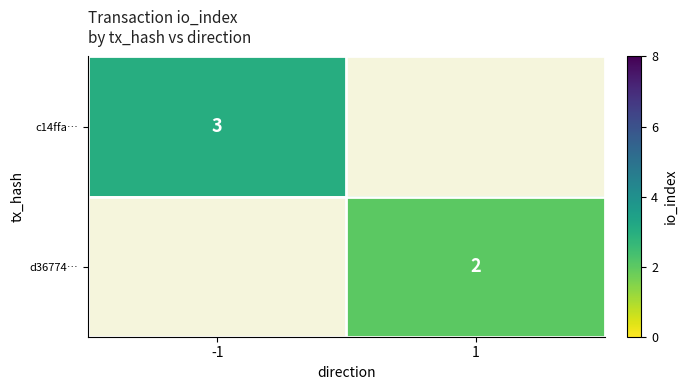

Is the value of c14ffa… at -1 greater than the value of d36774… at 1?

Yes